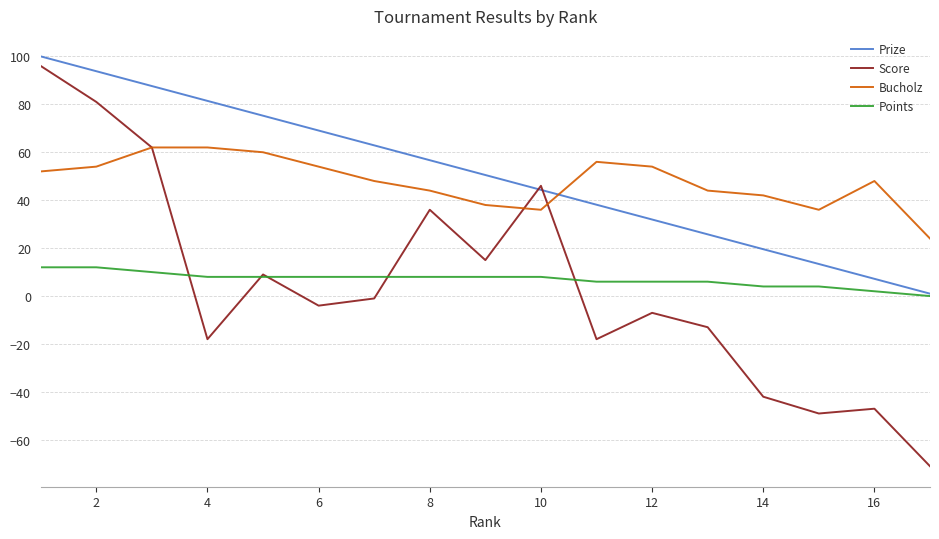

What is the sum of all Points values?

118.0